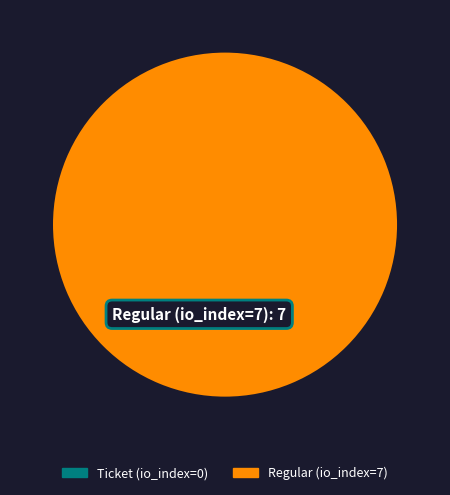

To the nearest percent, what is the difference between the Regular (io_index=7) and Ticket (io_index=0) slice percentages?

100%